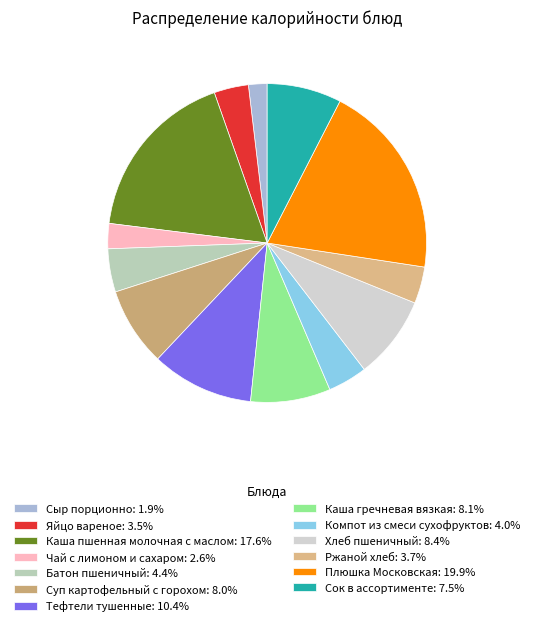

Rank the categories by value from lowest to highest.

Сыр порционно, Чай с лимоном и сахаром, Яйцо вареное, Ржаной хлеб, Компот из смеси сухофруктов, Батон пшеничный, Сок в ассортименте, Суп картофельный с горохом, Каша гречневая вязкая, Хлеб пшеничный, Тефтели тушенные, Каша пшенная молочная с маслом, Плюшка Московская